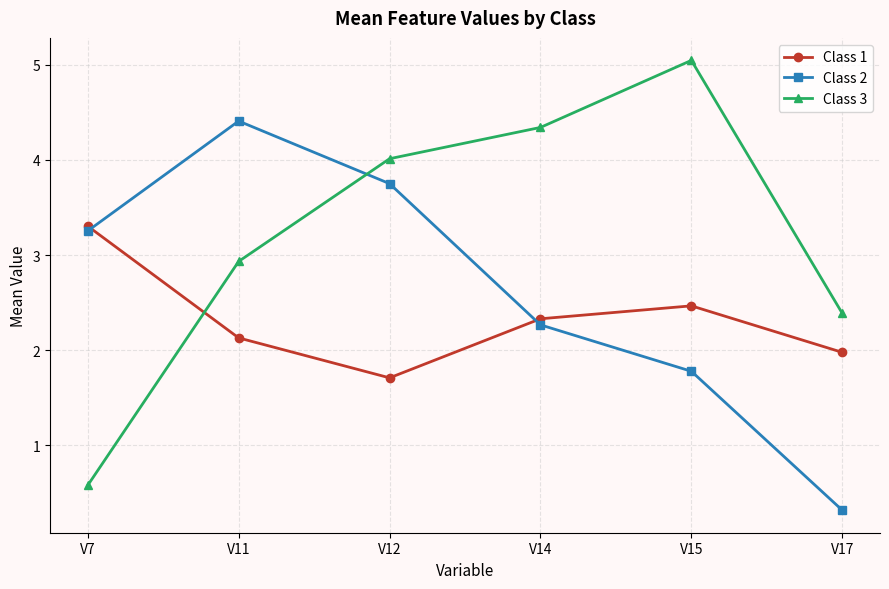

What is the greatest value displayed?

5.0